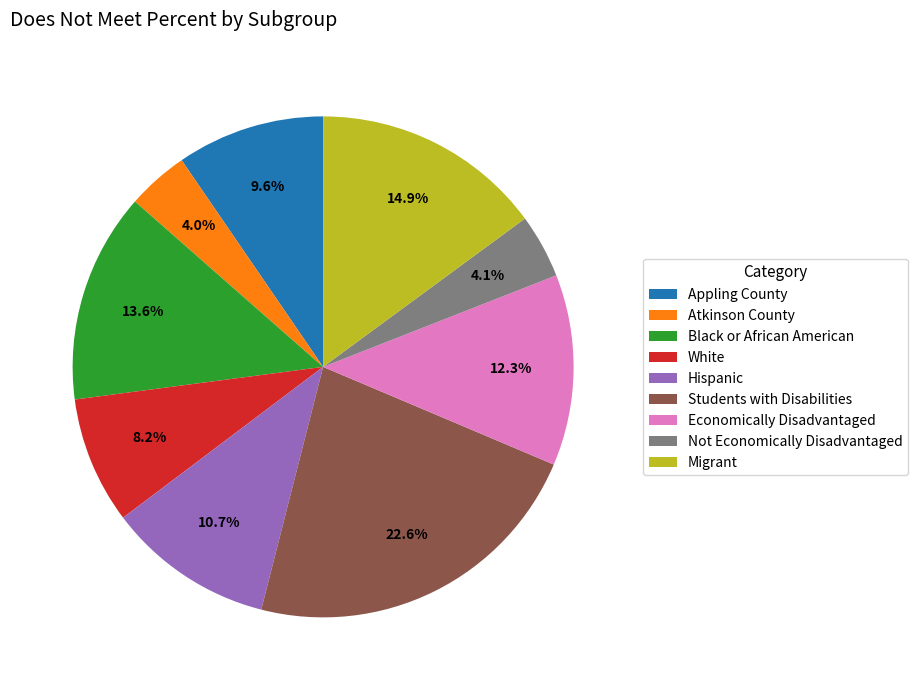

What percentage is the Students with Disabilities slice, to the nearest percent?

23%